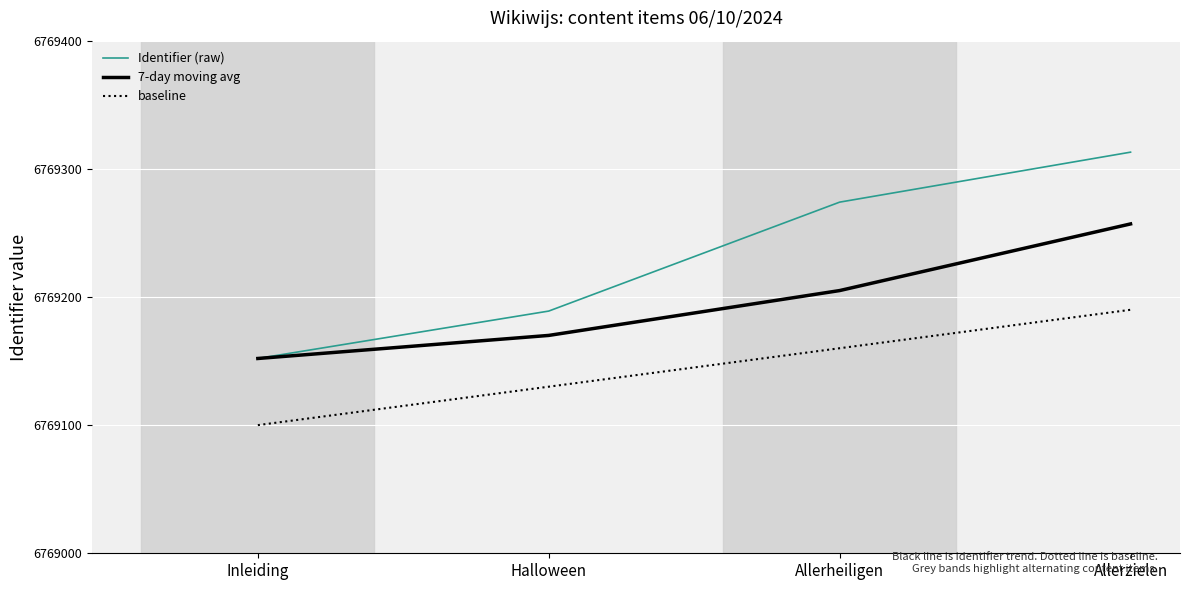

What value does the Identifier (raw) series have at Allerheiligen?

6769274